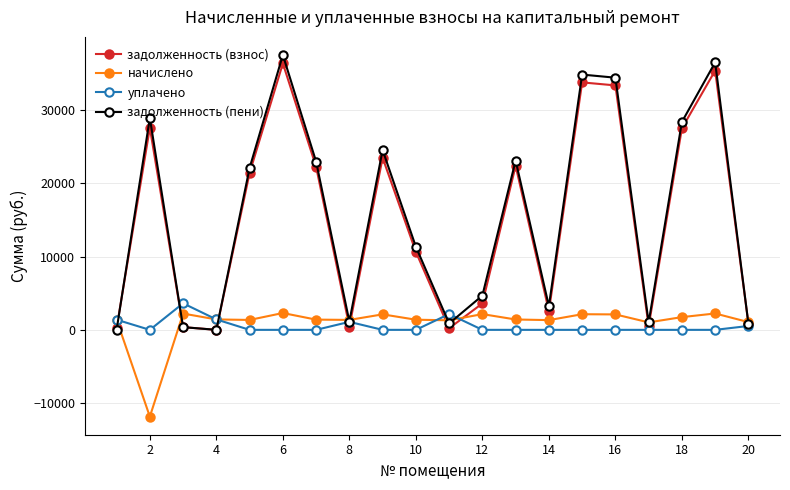

What is the difference between the maximum and minimum values in the уплачено series?

3618.4